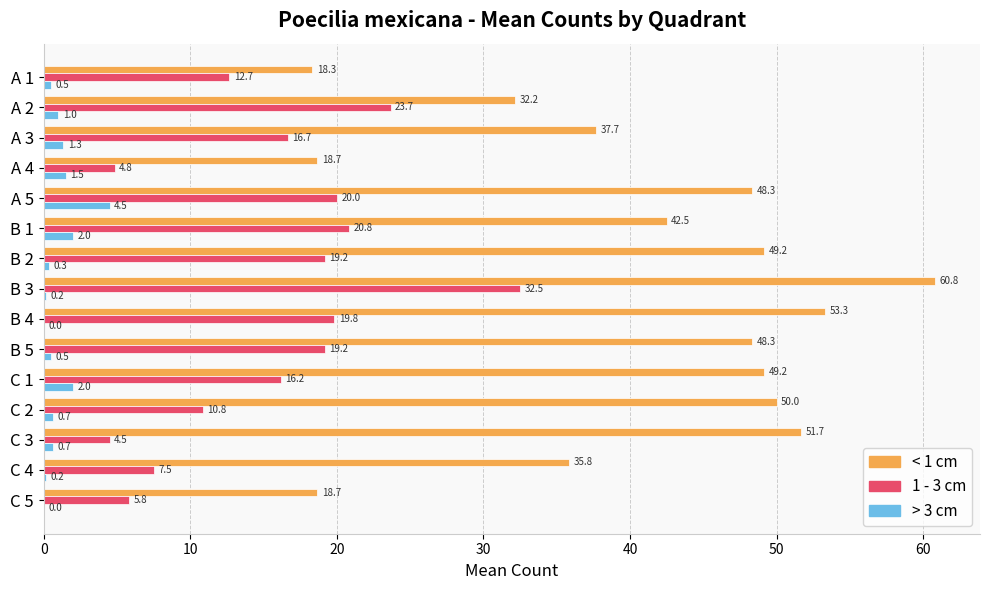

The value of < 1 cm at B 4 is 53.3. True or false?

True